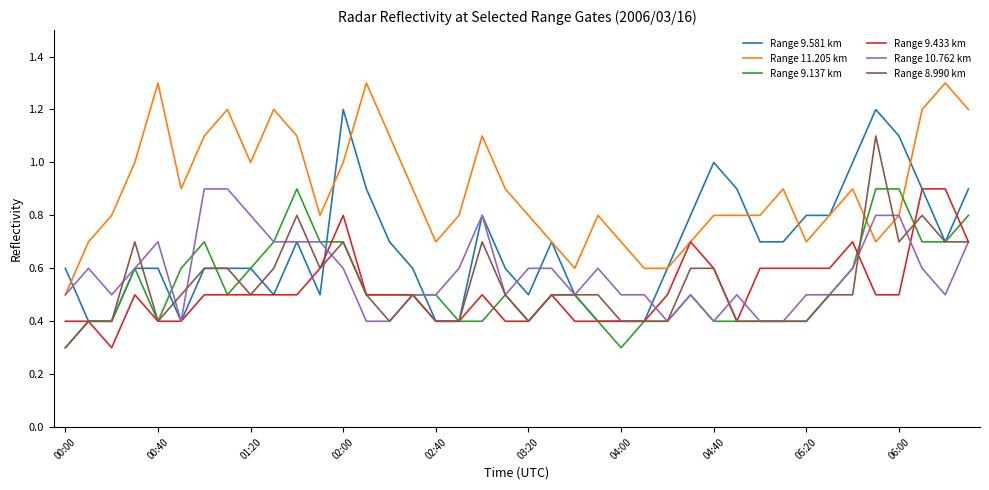

What is the average value of the Range 10.762 km series?

0.6